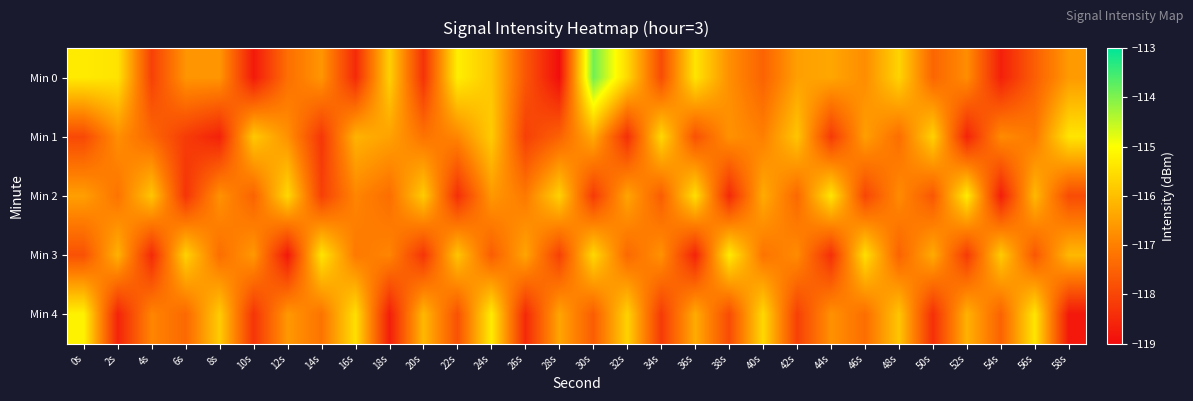

Which label corresponds to the smallest value in the chart?

28s